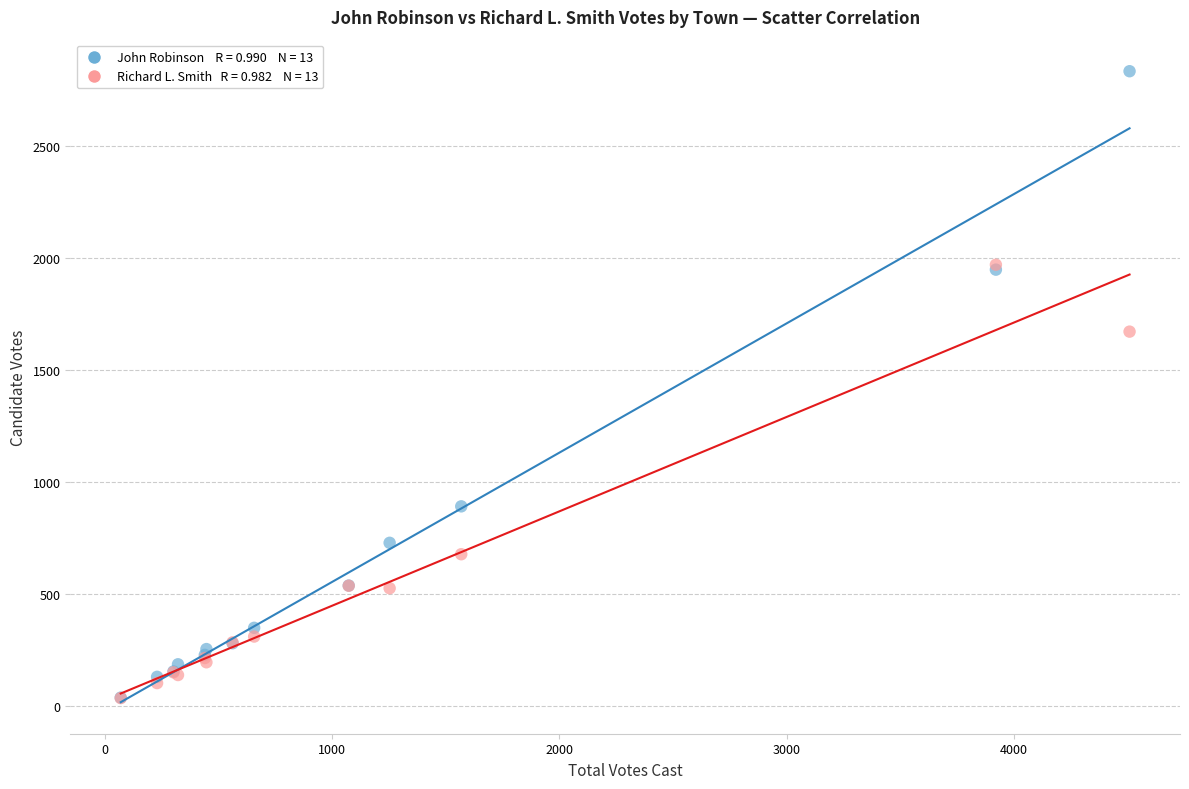

Across all series, what Y value is closest to 1435?

1672